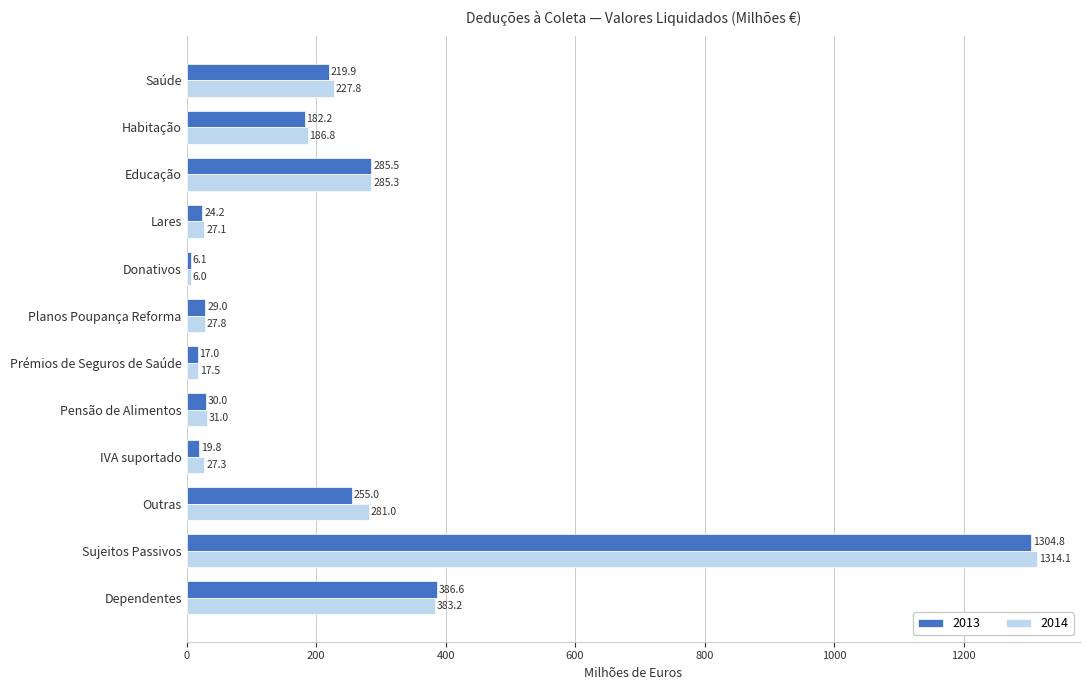

Which series has the largest range (max minus min)?

2014